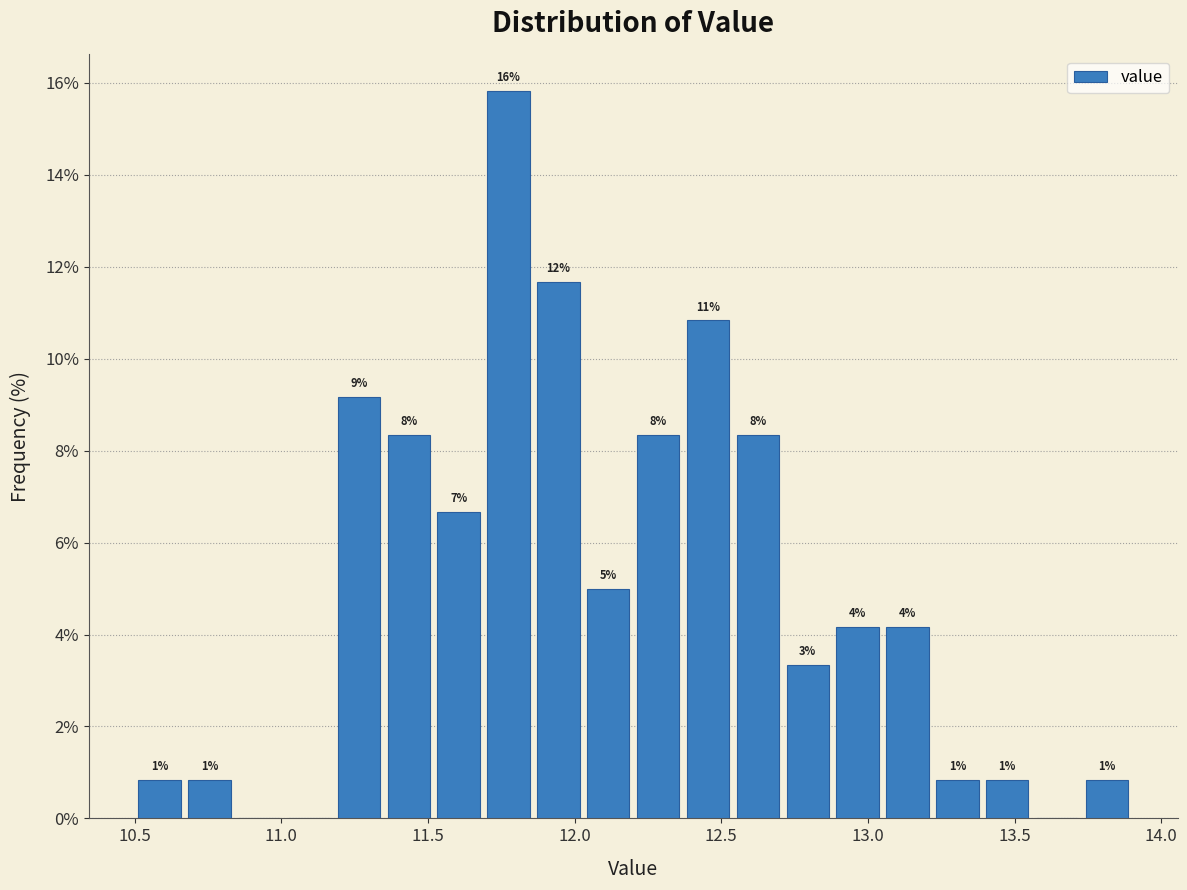

Around what value on the x-axis is the tallest bar? Give the approximate position of its centre, as read against the axis.

11.80